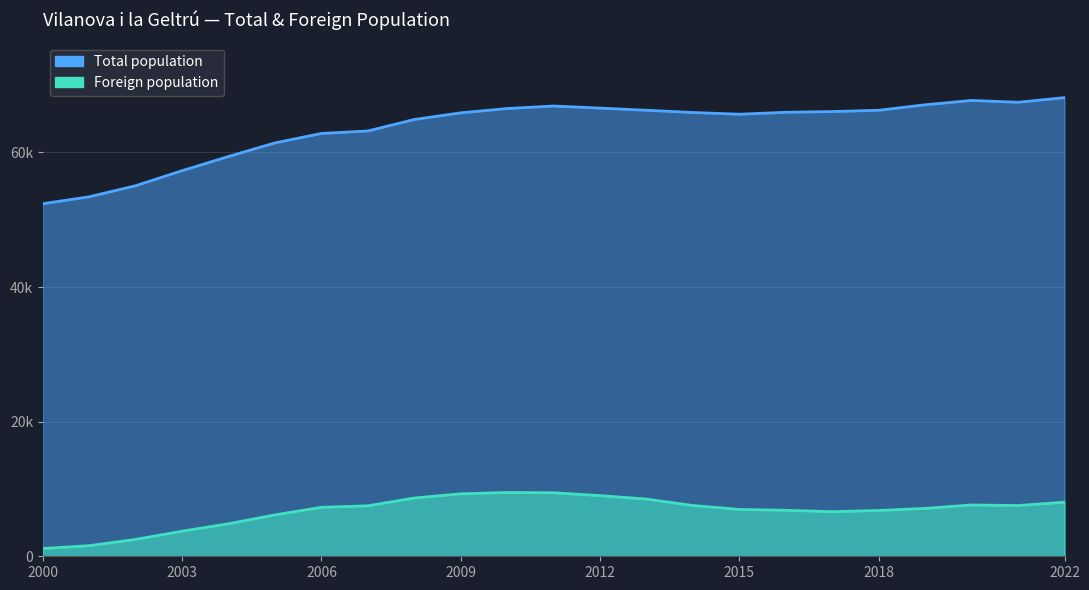

At how many categories does at least one series exceed 51486?

23